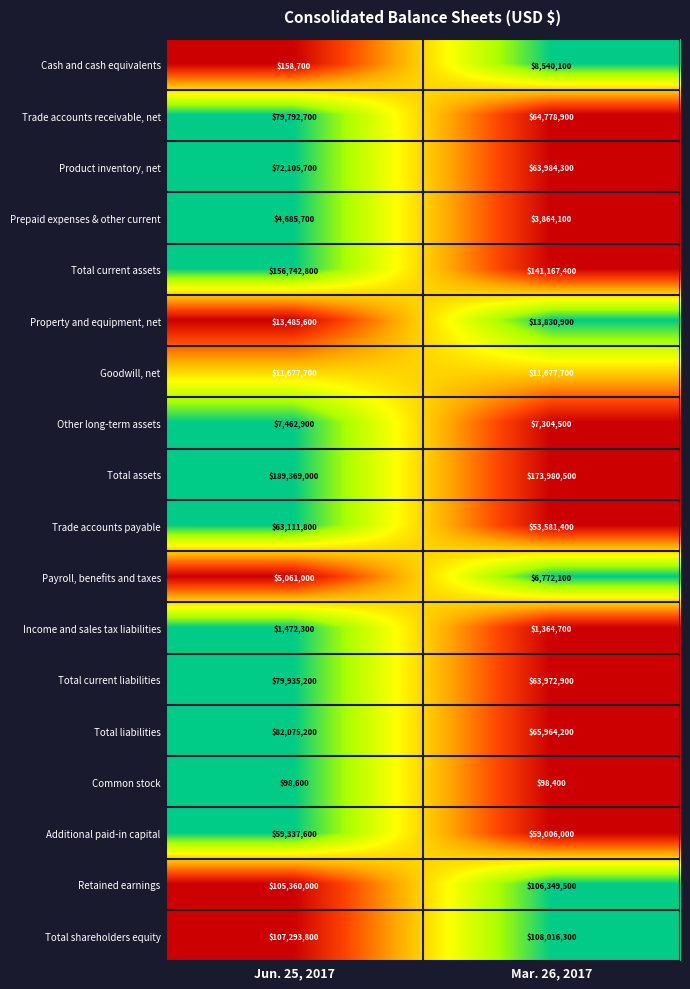

What is the average value of the Trade accounts receivable, net series?

72285800